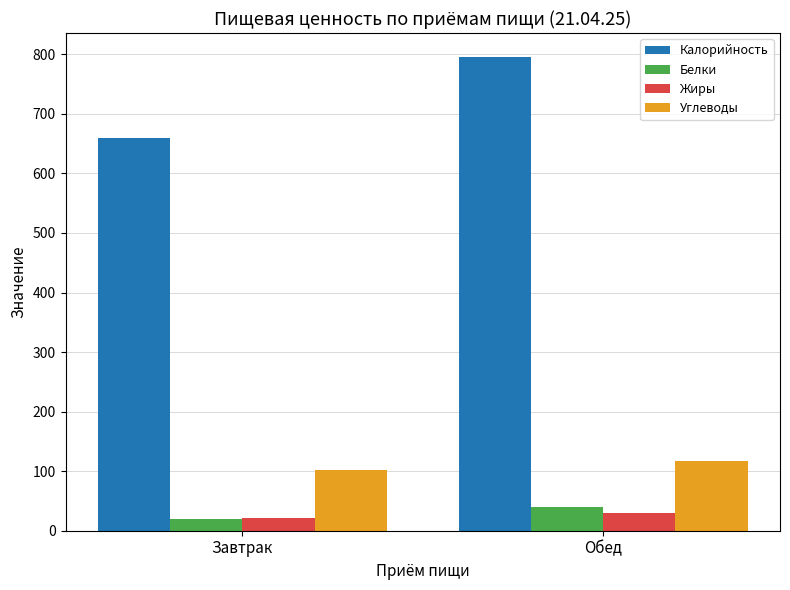

What is the minimum value shown in the chart?

19.8